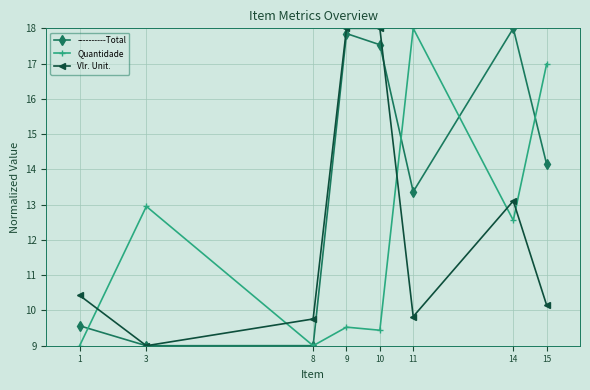

What is the value of the Quantidade point at the 3rd from the left?

9.0